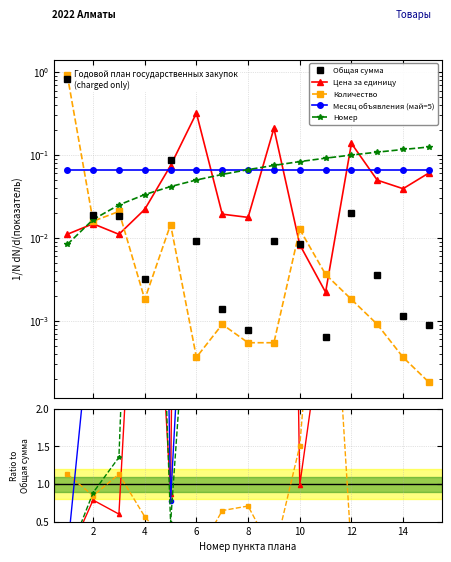

Which series has the largest total across all categories?

Номер